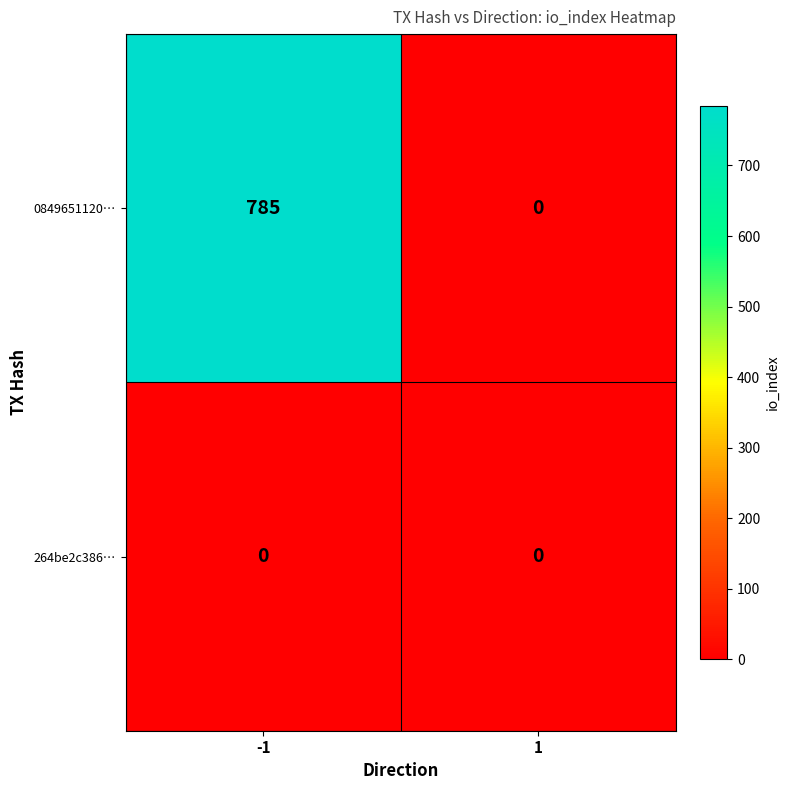

Which series has the largest range (max minus min)?

0849651120…